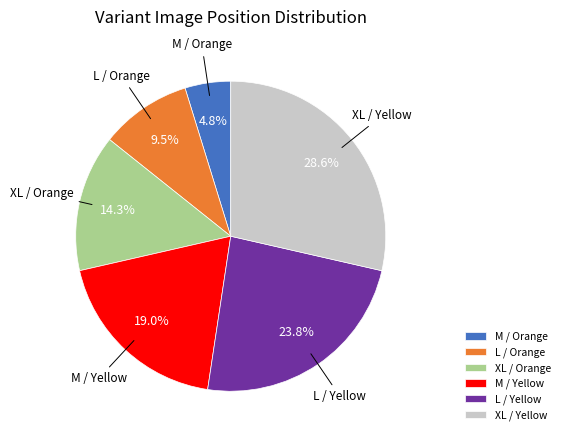

Which slice is the largest?

XL / Yellow